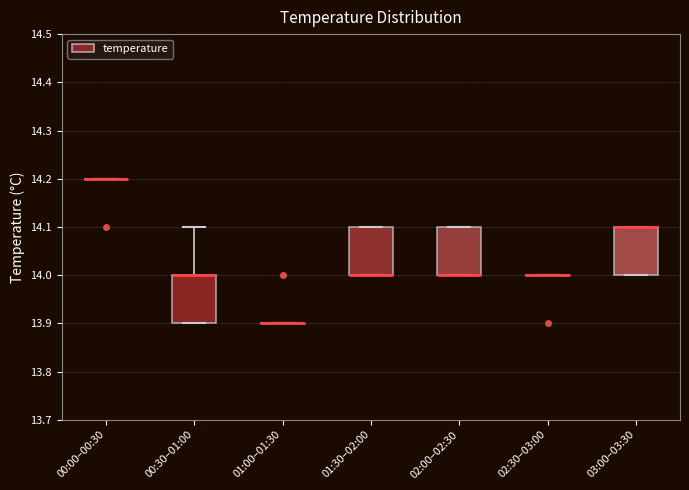

Reading left to right, read every box against the y-axis: the position of its median line, the range the box covers, and the ends of its whiskers. The values are not printed on the chart, so give them approximately, as read against the axis.

00:00–00:30: box collapsed to a line at 14.2, whiskers 14.2 to 14.2
00:30–01:00: median 14.0 (drawn on the box's upper edge), box 13.9 to 14.0, whiskers 13.9 to 14.1
01:00–01:30: box collapsed to a line at 13.9, whiskers 13.9 to 13.9
01:30–02:00: median 14.0 (drawn on the box's lower edge), box 14.0 to 14.1, whiskers 14.0 to 14.1
02:00–02:30: median 14.0 (drawn on the box's lower edge), box 14.0 to 14.1, whiskers 14.0 to 14.1
02:30–03:00: box collapsed to a line at 14.0, whiskers 14.0 to 14.0
03:00–03:30: median 14.1 (drawn on the box's upper edge), box 14.0 to 14.1, whiskers 14.0 to 14.1